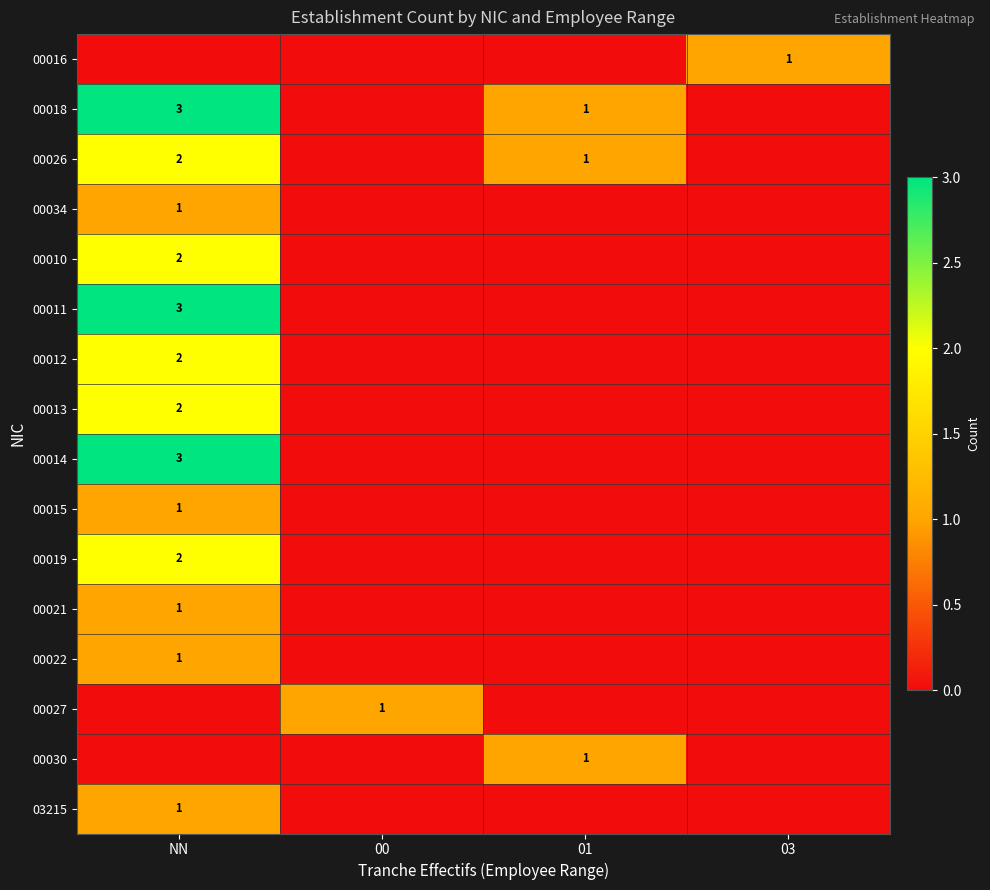

Is it true that 00026 equals 1 at 01?

True